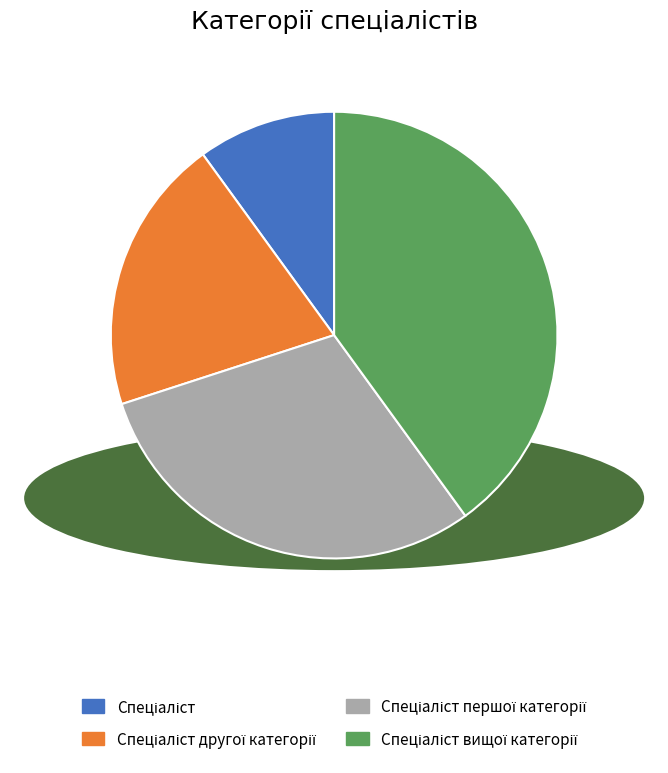

Is there any slice that represents more than half of the pie?

No